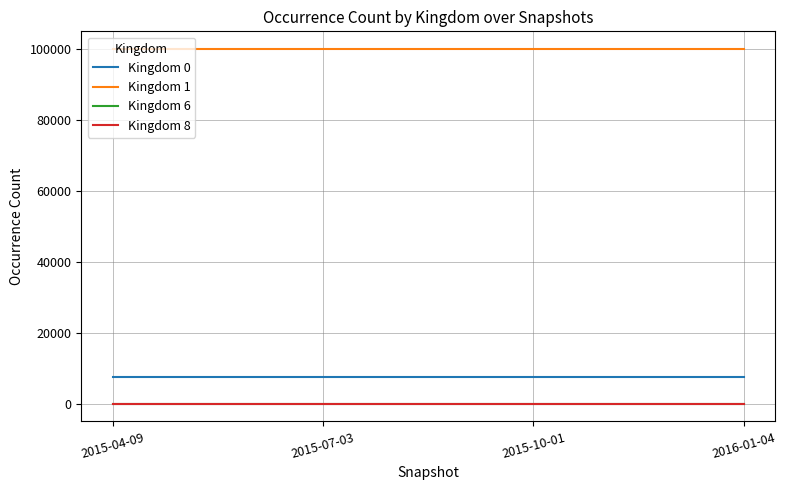

What position from the left is 2015-07-03?

2